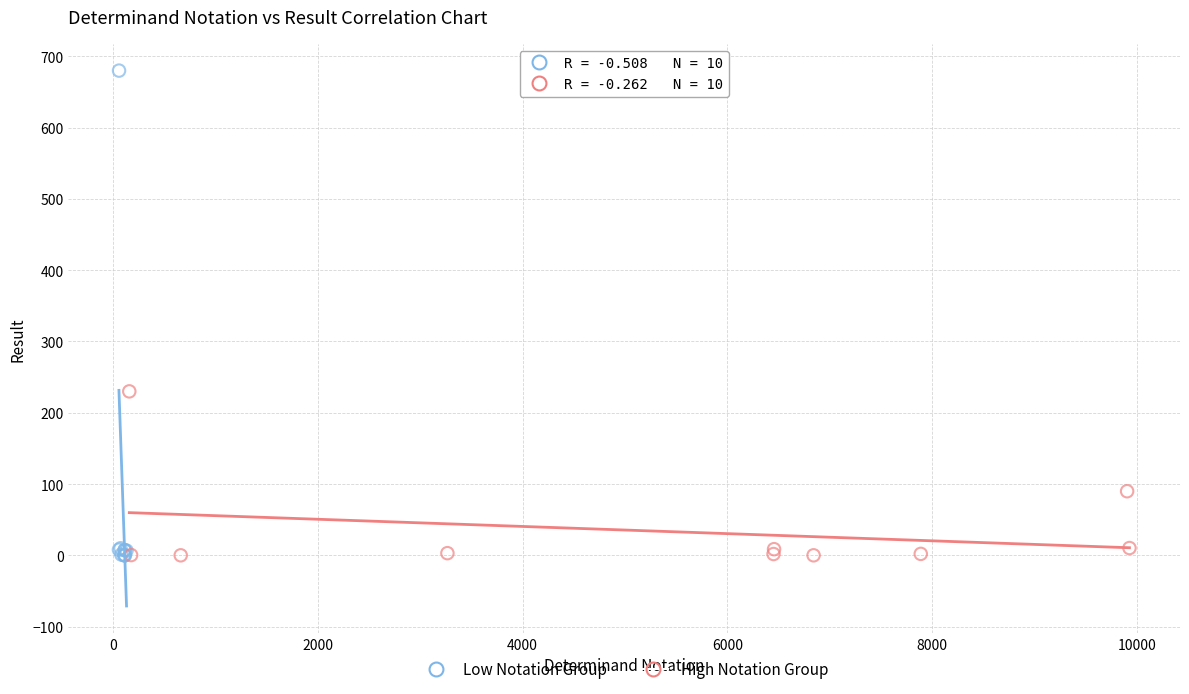

Which series reaches the maximum Y coordinate?

Low Notation Group